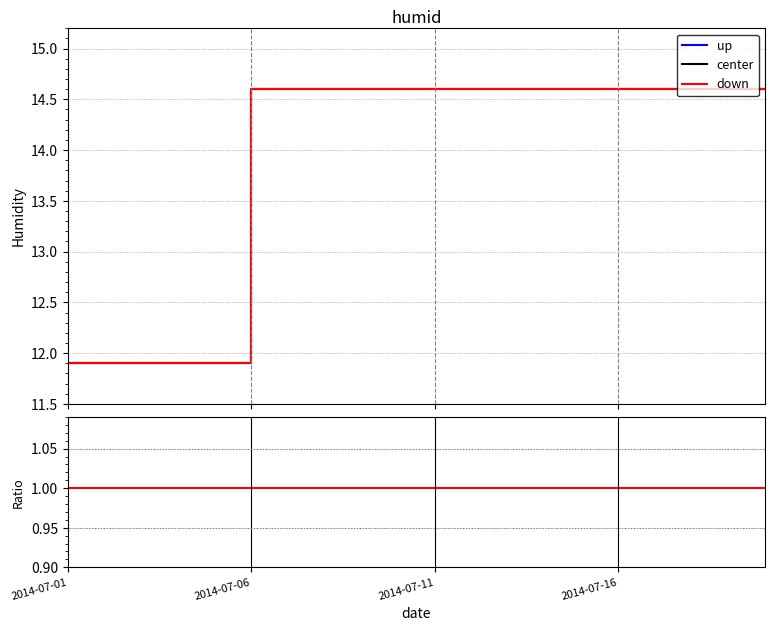

Which category has the lowest value in the up series?

2014-07-01